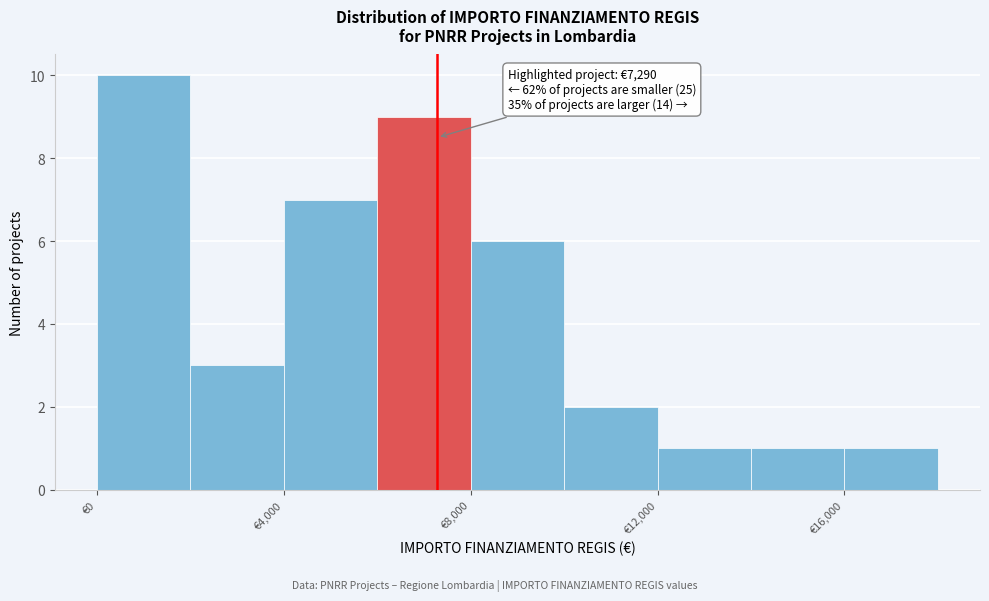

Over which range of the x-axis is the bar tallest?

0 to 2000